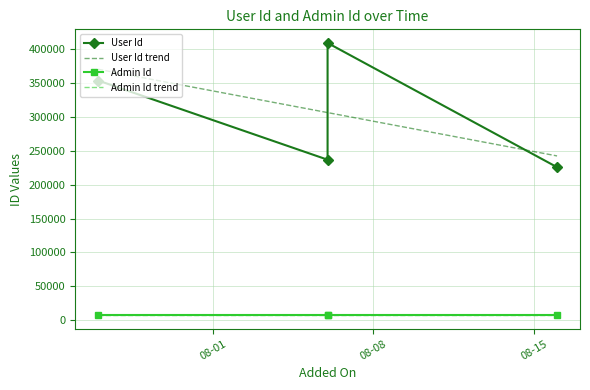

How many interior local peaks (higher than both neighbors) does the data have?

1